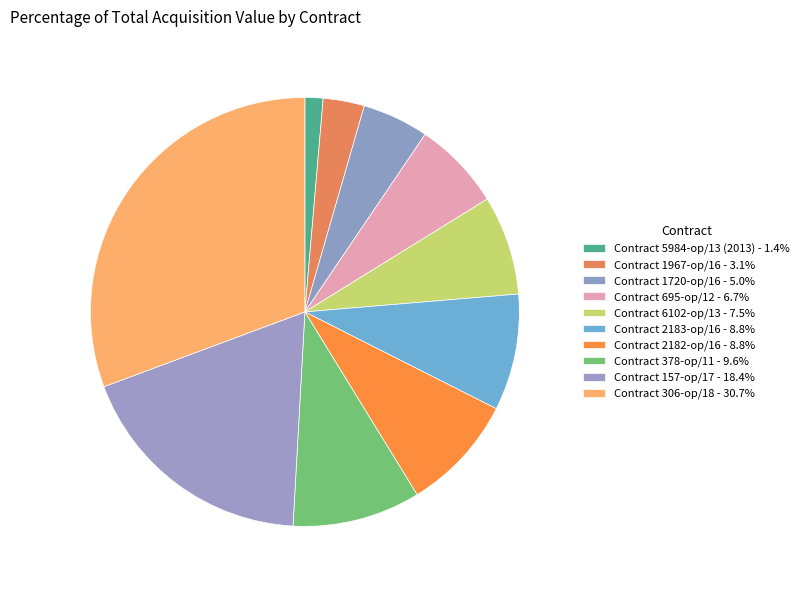

True or false: Contract 1967-op/16 accounts for 11% of the total.

False